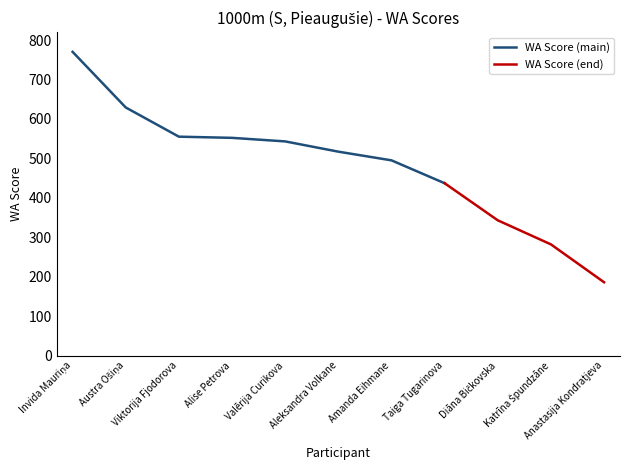

List the labels in order of value, largest first.

Invida Mauriņa, Austra Ošiņa, Viktorija Fjodorova, Alise Petrova, Valērija Curikova, Aleksandra Volkane, Amanda Eihmane, Taiga Tugarinova, Diāna Bičkovska, Katrīna Špundzāne, Anastasija Kondratjeva